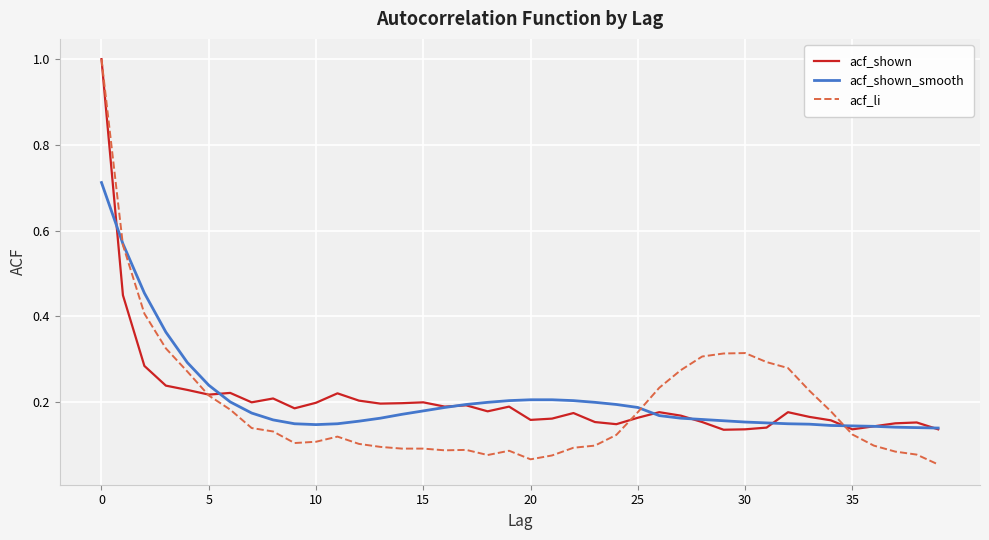

After their last crossing, which series has the higher values: acf_shown_smooth or acf_li?

acf_shown_smooth